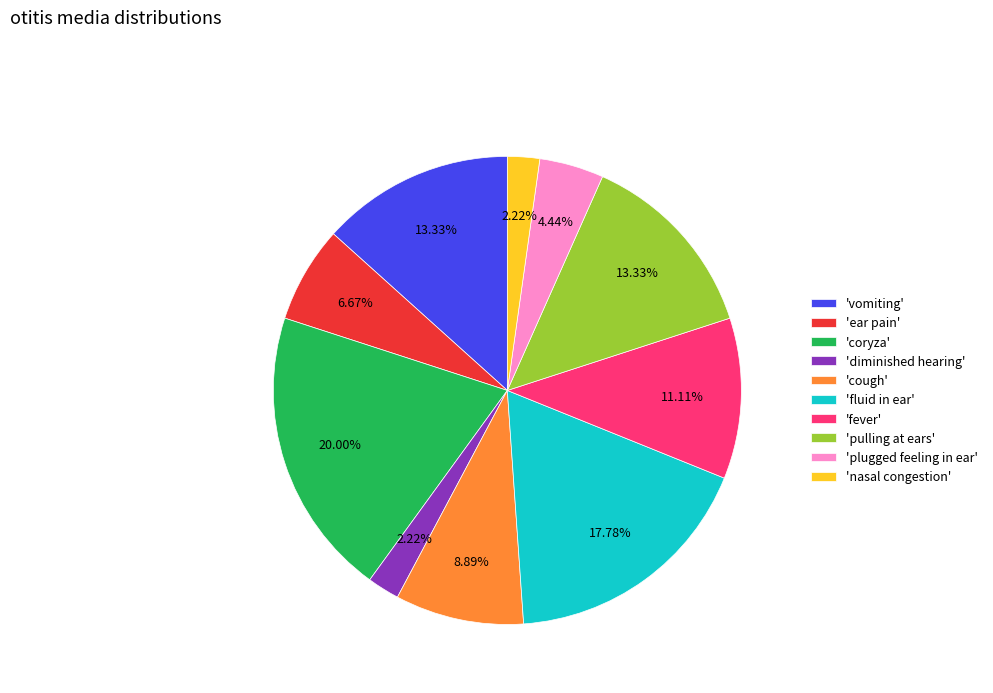

What is the largest slice in the pie chart?

'coryza'